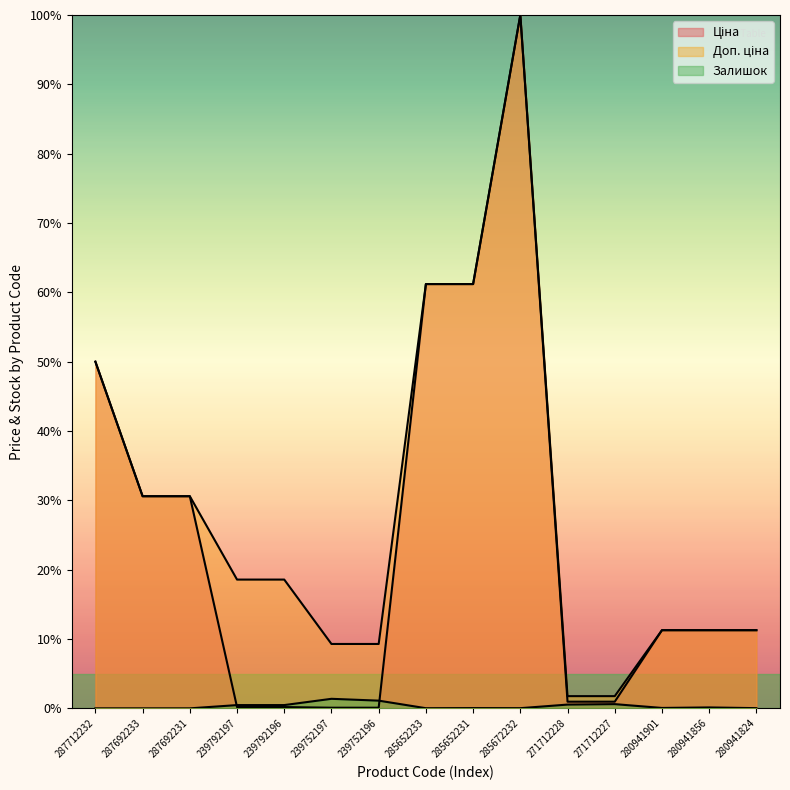

At which category does Залишок reach its first local valley?

285652233